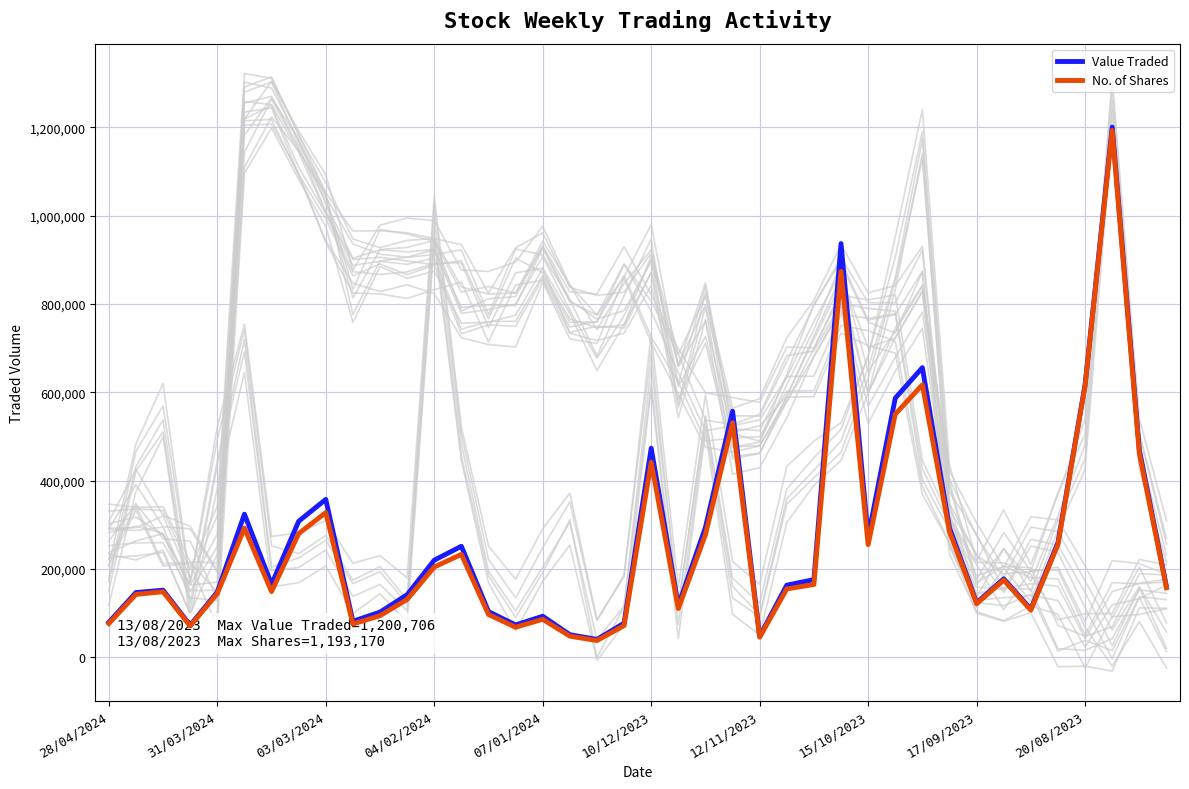

The value of No. of Shares at 37 is 1193170. True or false?

True